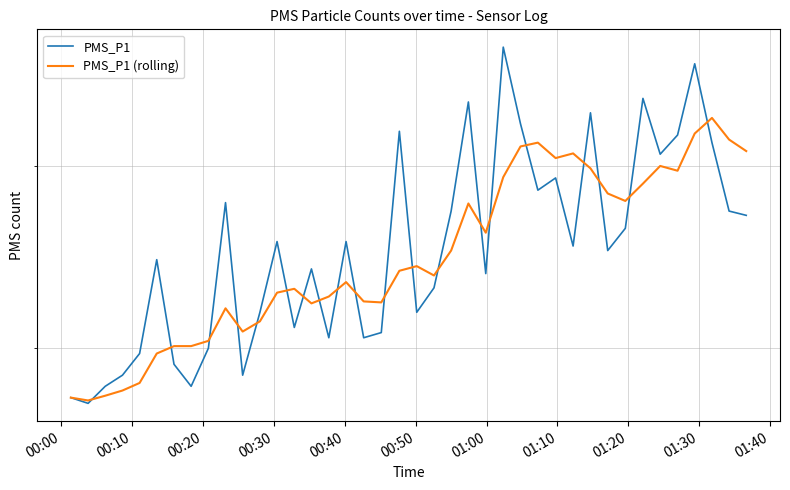

Which series has the largest total across all categories?

PMS_P1